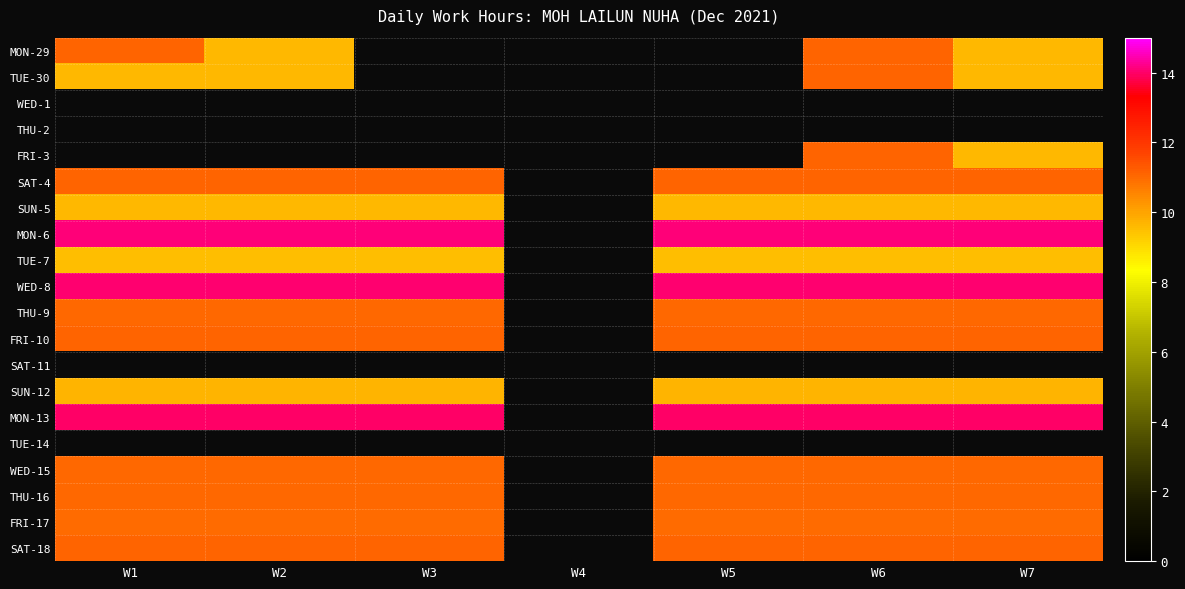

At which category is the sum across all series the highest?

W6